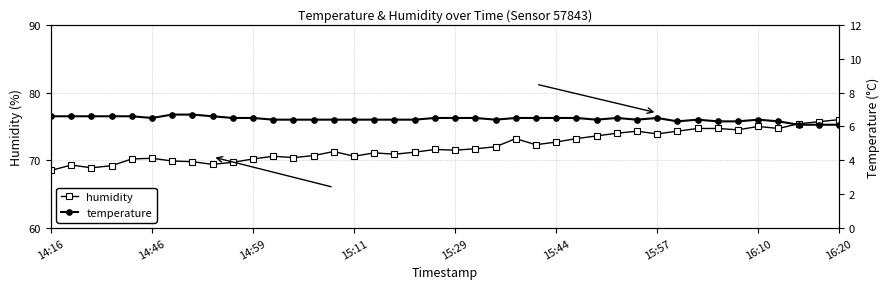

In temperature, how many points are lower than both neighbors (excluding endpoints)?

5